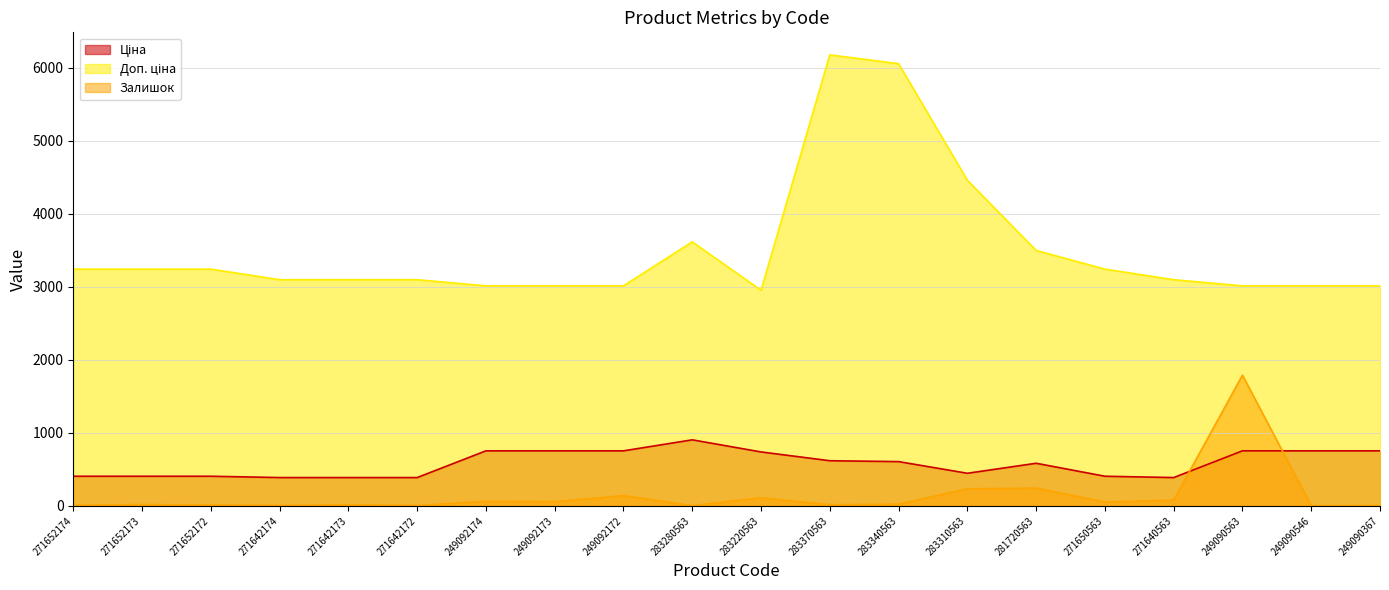

What is the difference between the highest and lowest values at 283280563?

3611.2